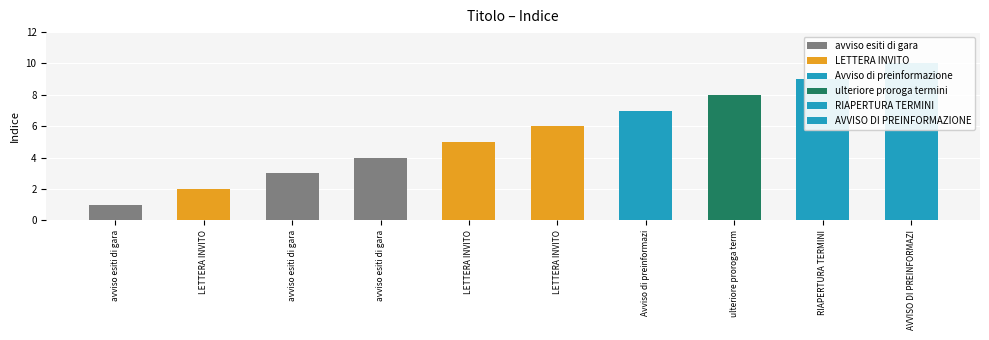

What is the sum of all values?

55